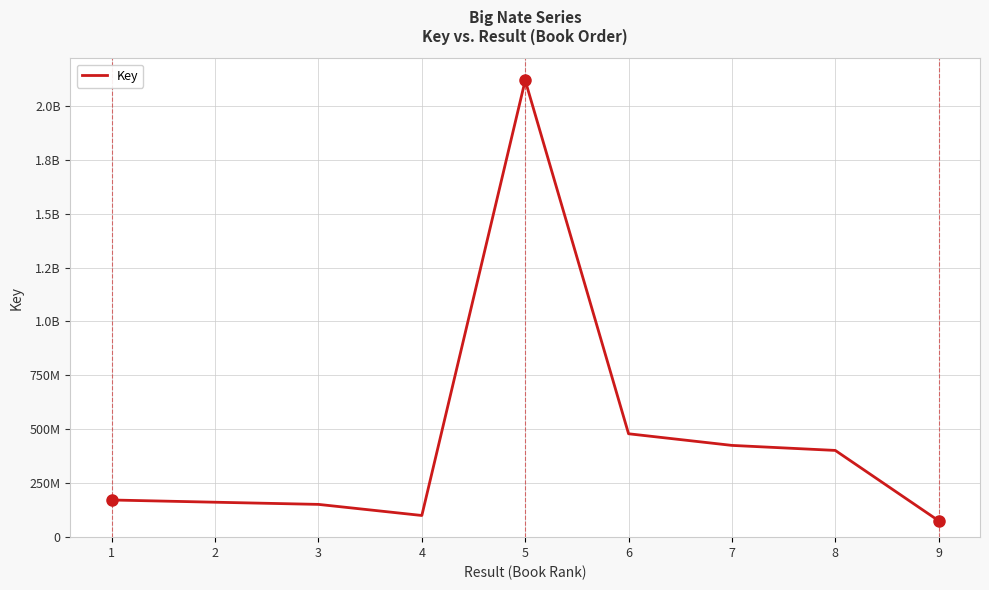

What is the ratio of the value at 7 to the value at 1?

2.5